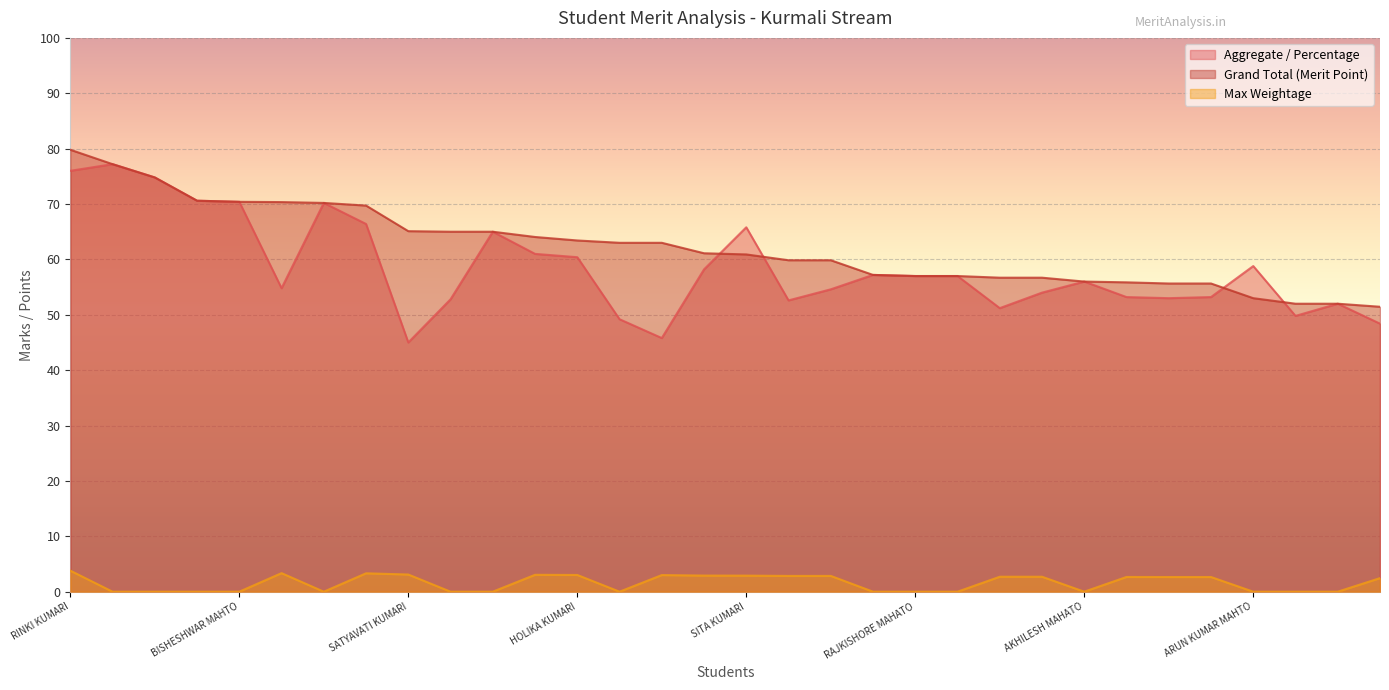

At which category does Max Weightage reach its first local valley?

NARSINGH MAHTO